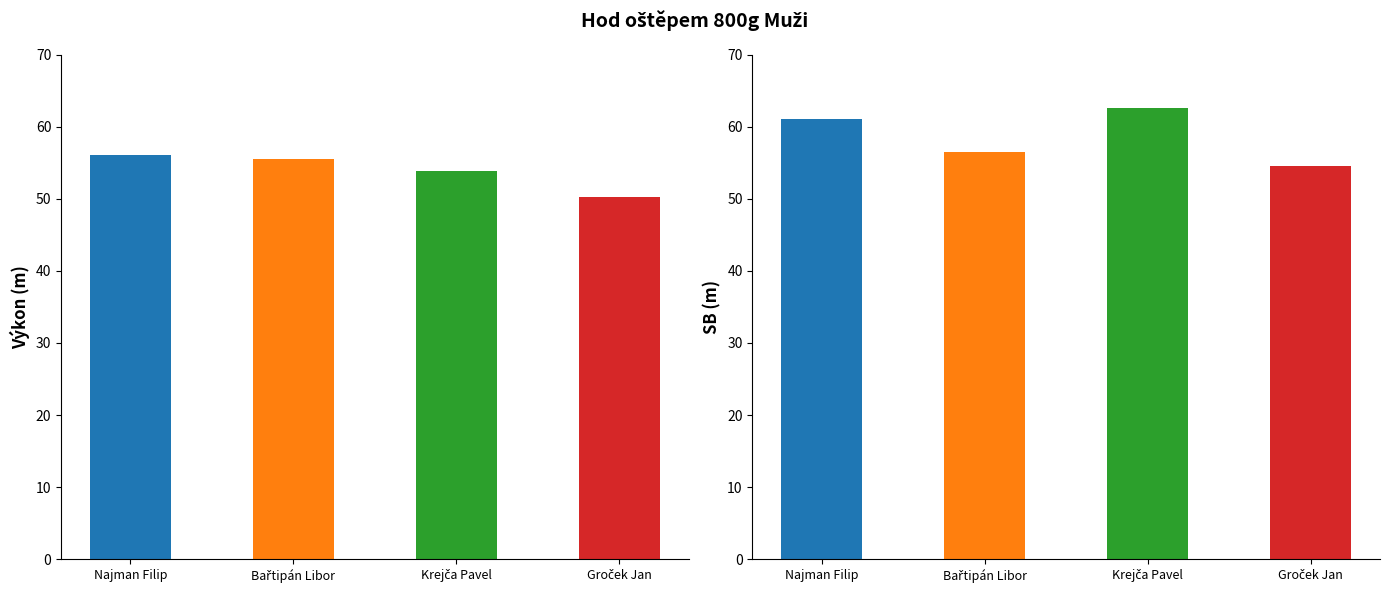

What is the difference between the highest and lowest values at Krejča Pavel?

8.8